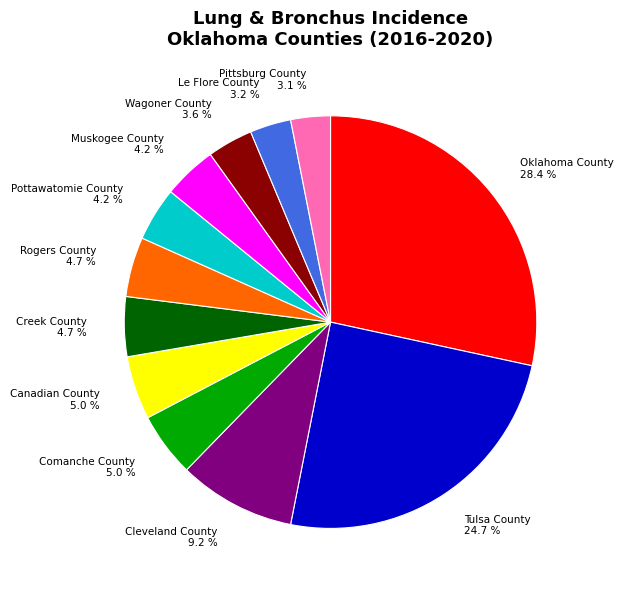

To the nearest percent, what is the difference between the Pottawatomie County and Oklahoma County slice percentages?

24%